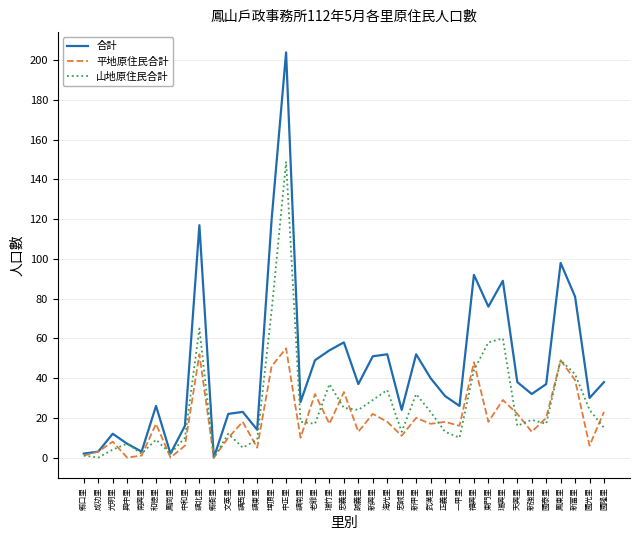

What is the sum of the 山地原住民合計 values at 忠誠里 and 忠義里?

38